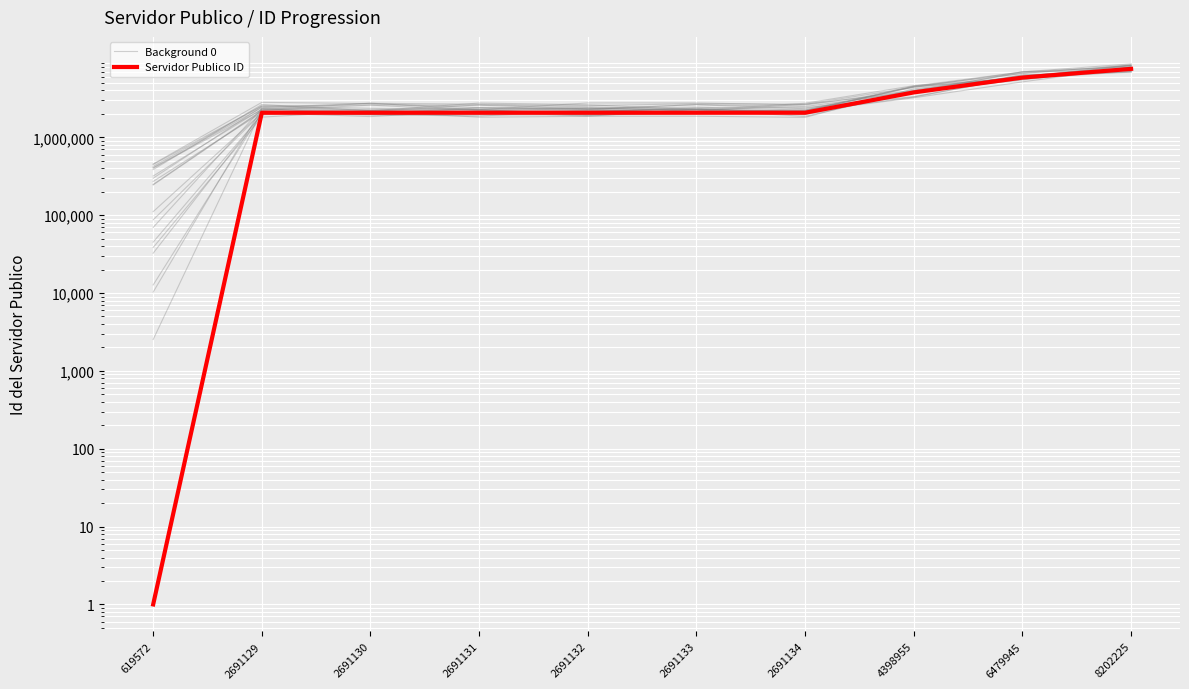

What are all the series names shown in the legend?

Background 0, Servidor Publico ID